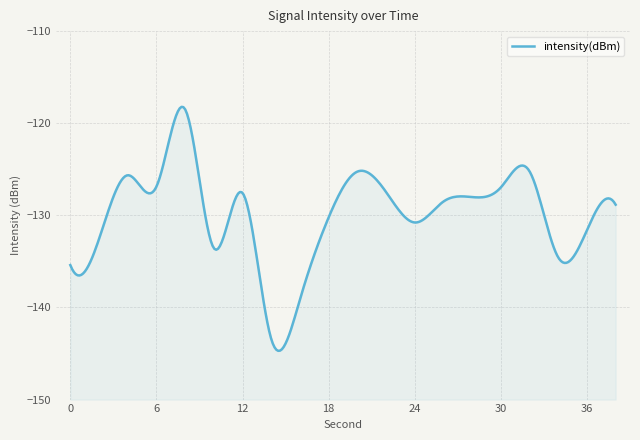

Count the number of values greater than -128.

8